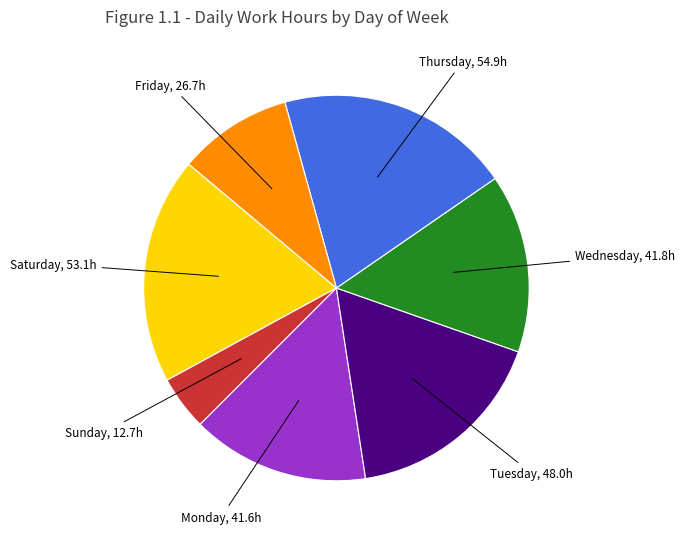

Is there a majority slice in this chart?

No